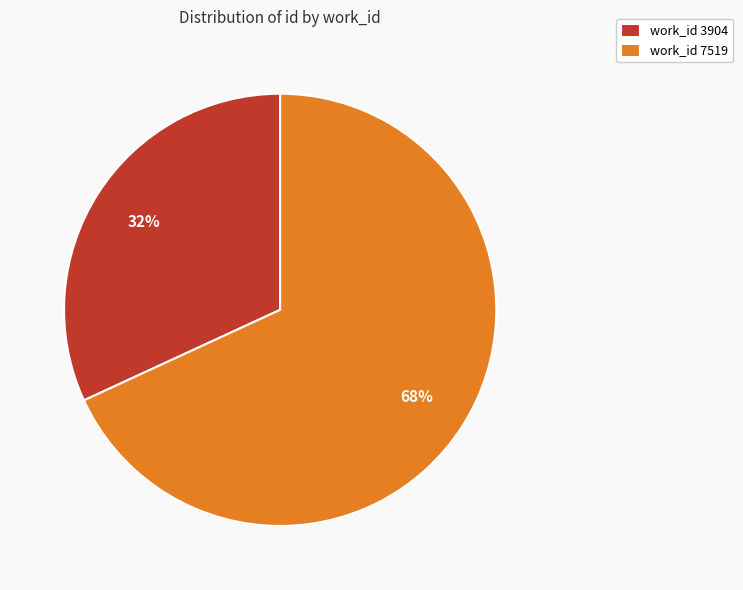

Which category has the smallest portion of the pie?

work_id 3904